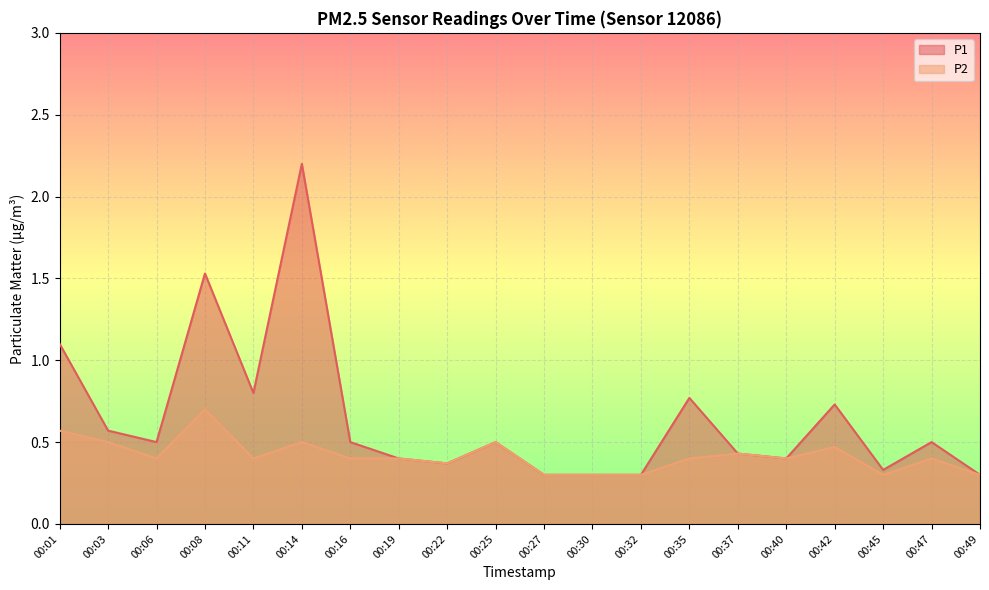

Reading left to right, extract all data points from this chart.

P1: 1.1	0.6	0.5	1.5	0.8	2.2	0.5	0.4	0.4	0.5	0.3	0.3	0.3	0.8	0.4	0.4	0.7	0.3	0.5	0.3
P2: 0.6	0.5	0.4	0.7	0.4	0.5	0.4	0.4	0.4	0.5	0.3	0.3	0.3	0.4	0.4	0.4	0.5	0.3	0.4	0.3